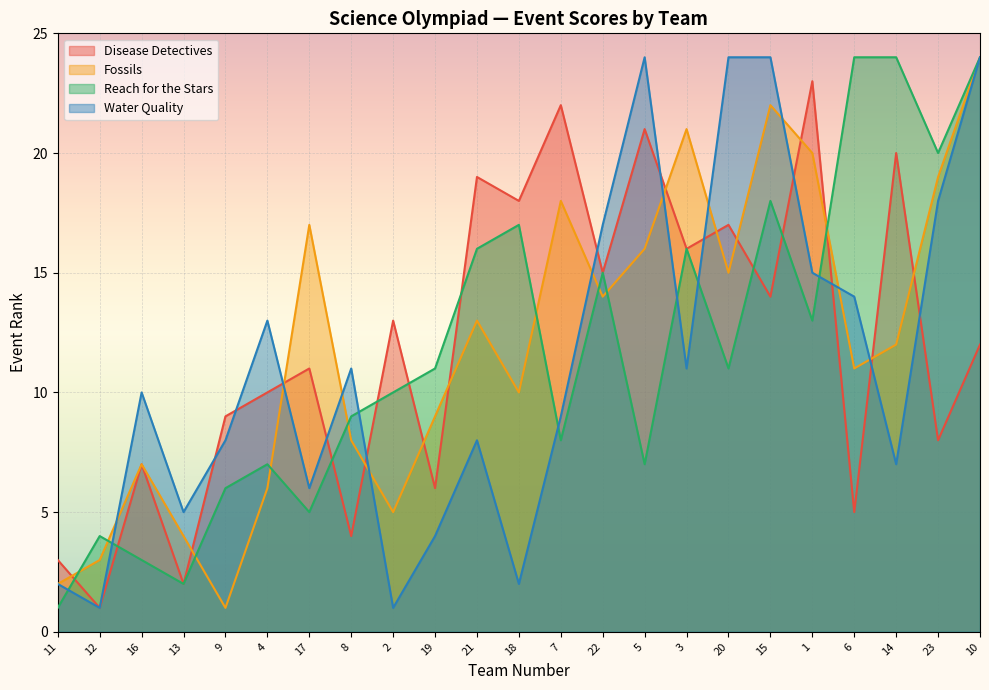

At which category is the sum across all series the highest?

10